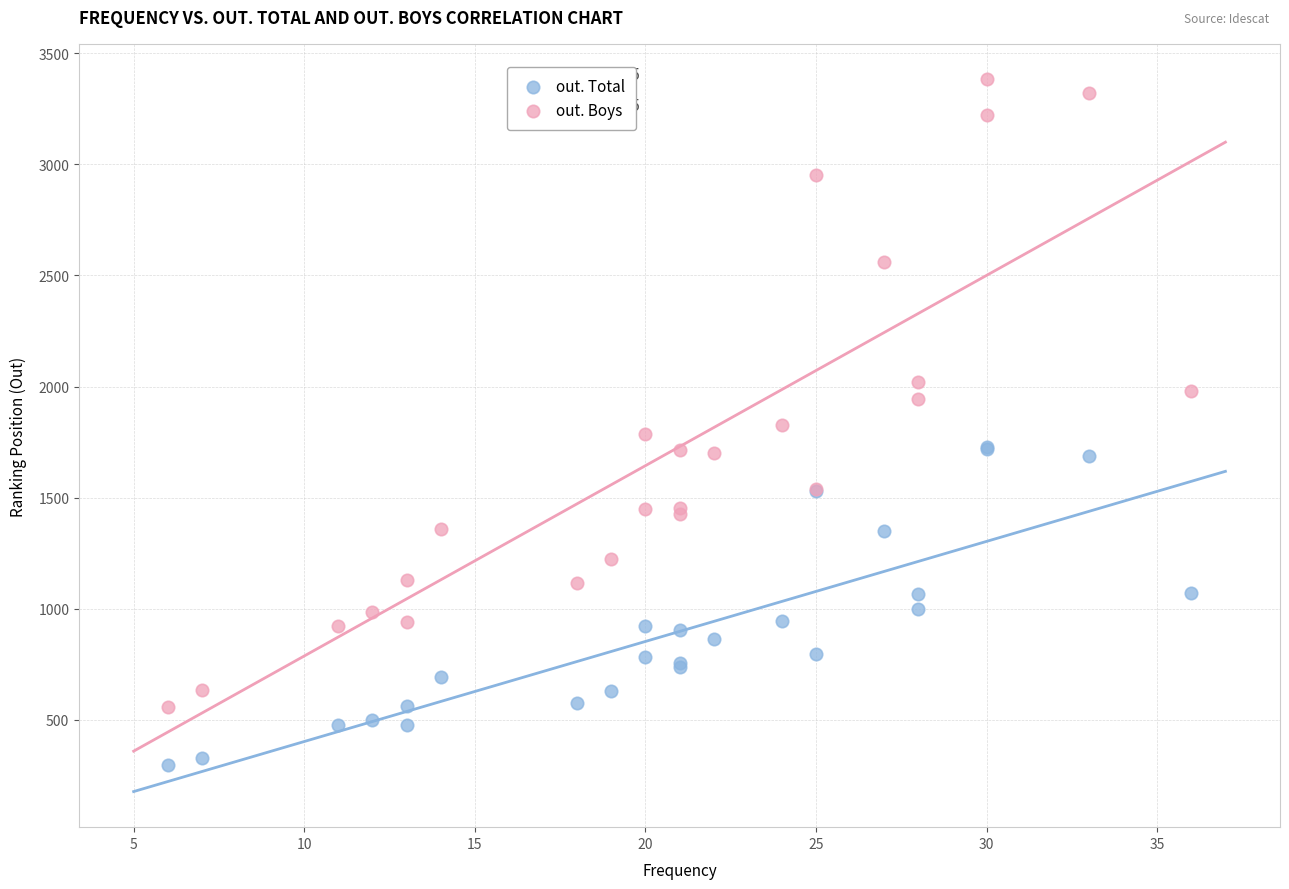

Which series has the widest spread of Y values?

out. Boys